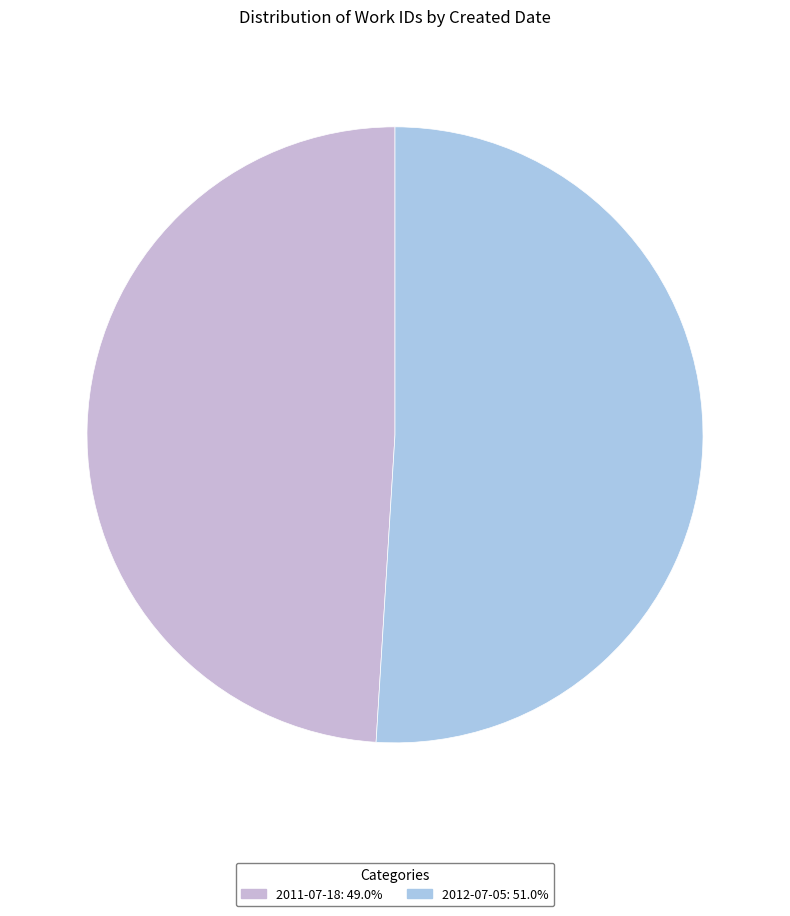

Rank the categories by value from lowest to highest.

2011-07-18, 2012-07-05